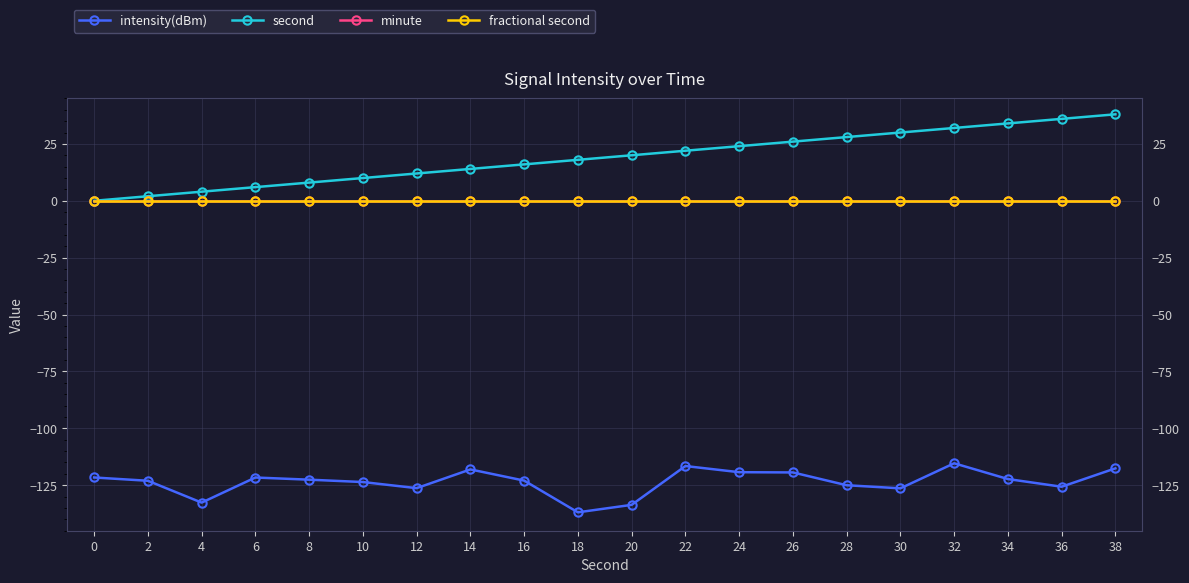

Is the value of fractional second at 10 greater than the value of minute at 12?

No